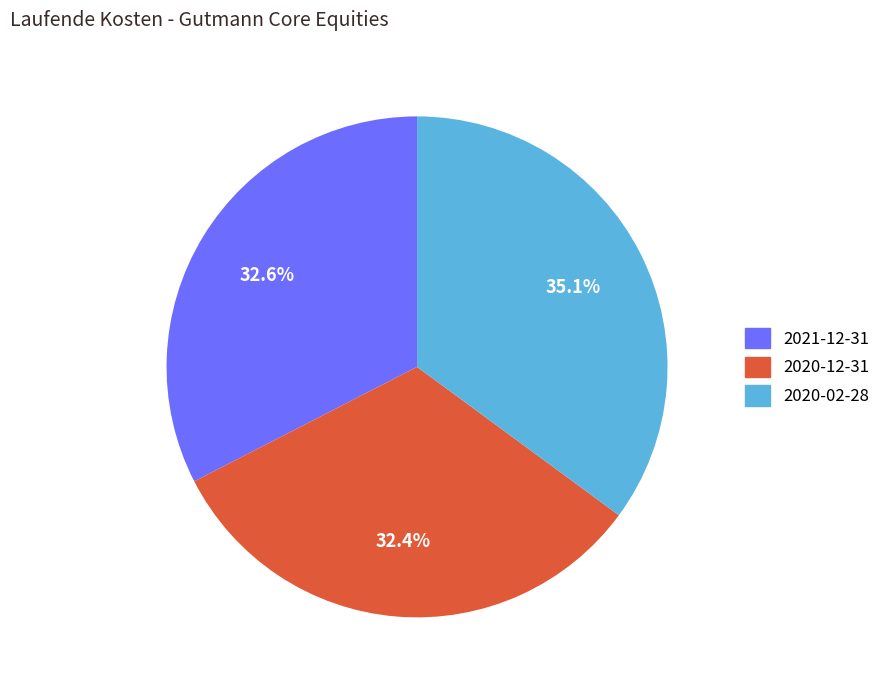

Is it true that 2020-12-31 is 21% of the pie?

False